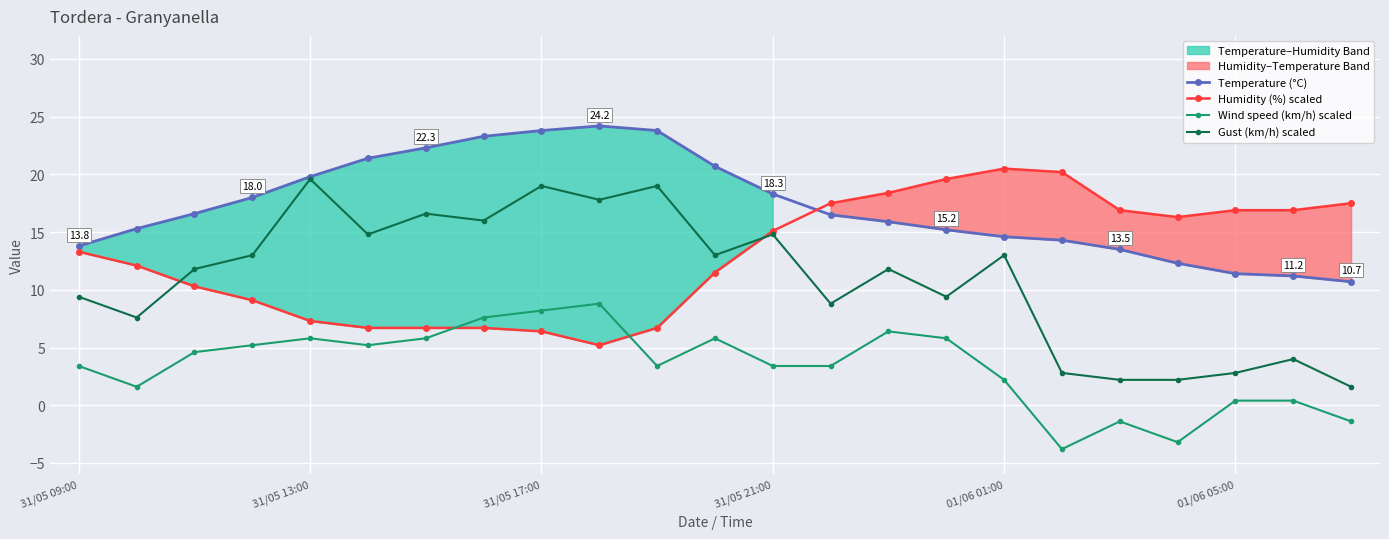

What is the value of the Gust (km/h) scaled point at the 18th from the left?

2.8